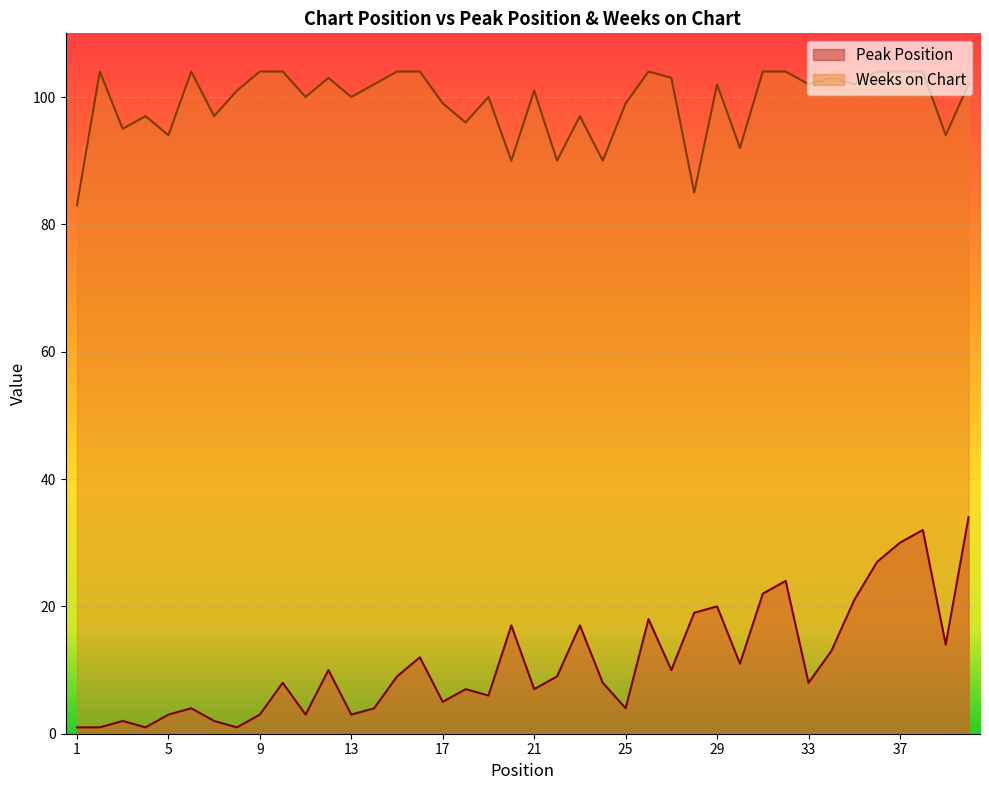

At how many categories does at least one series exceed 85?

38